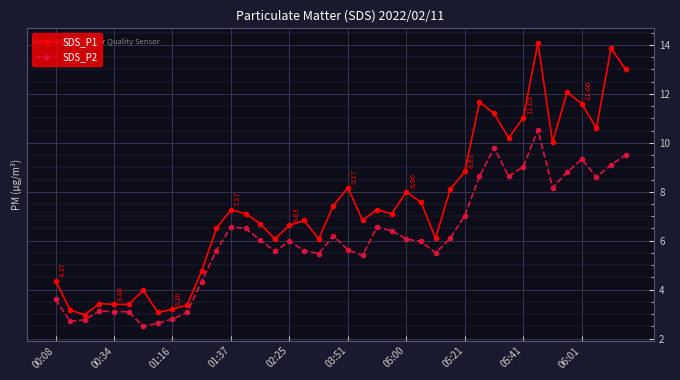

What is the average value of the SDS_P2 series?

6.1